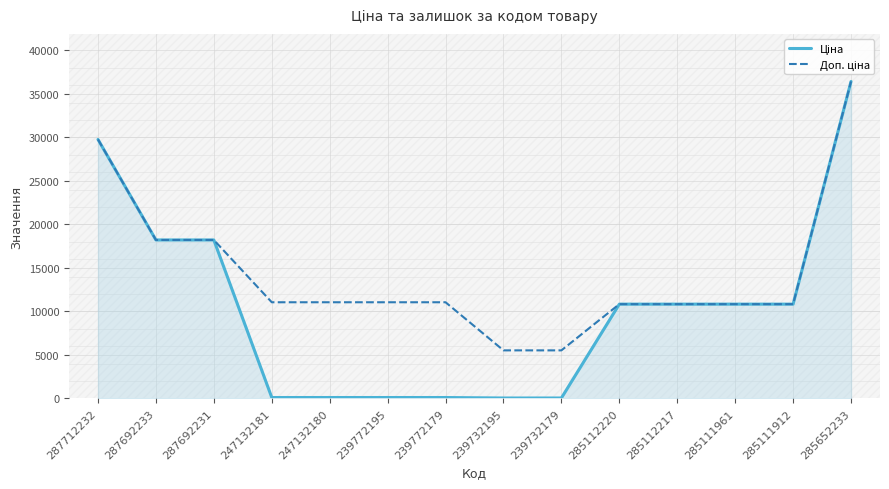

At which category does the chart reach its peak across all series?

285652233